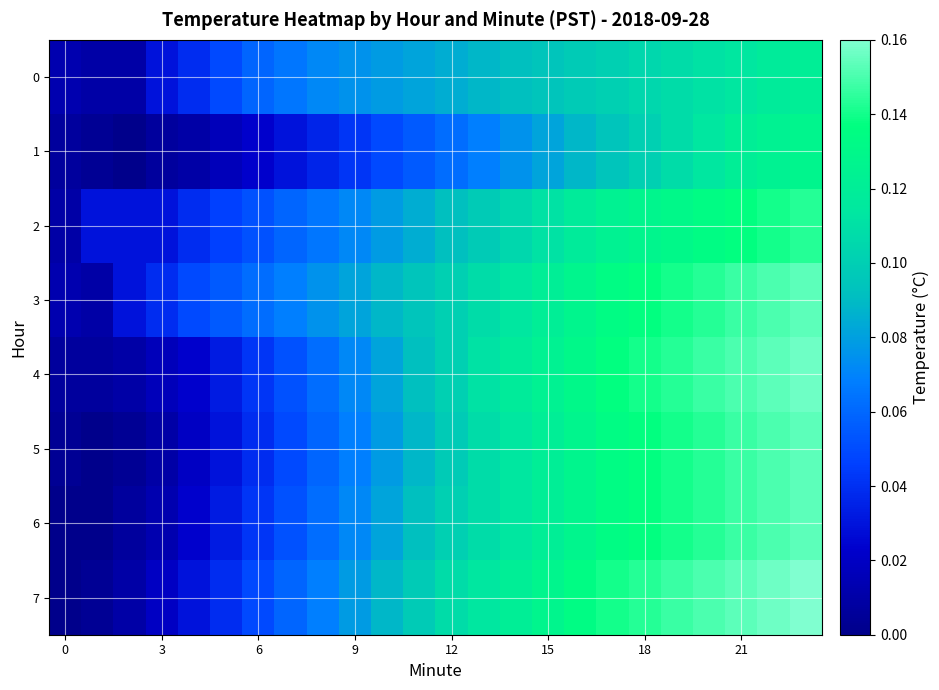

Count the number of categories in the chart.

24